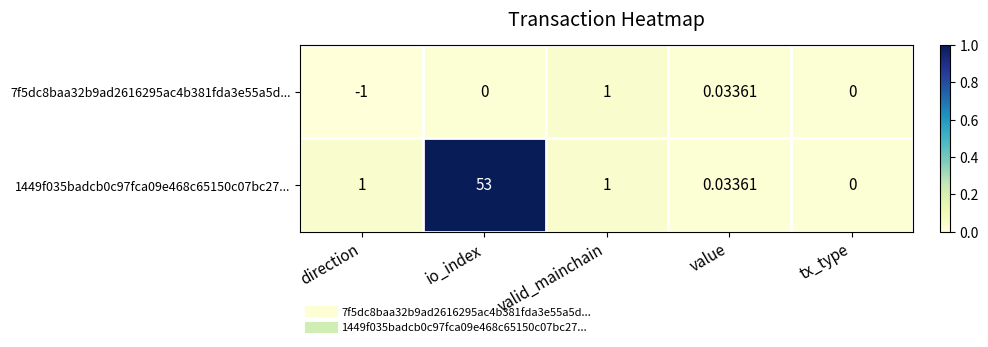

At which category is the sum across all series the highest?

io_index